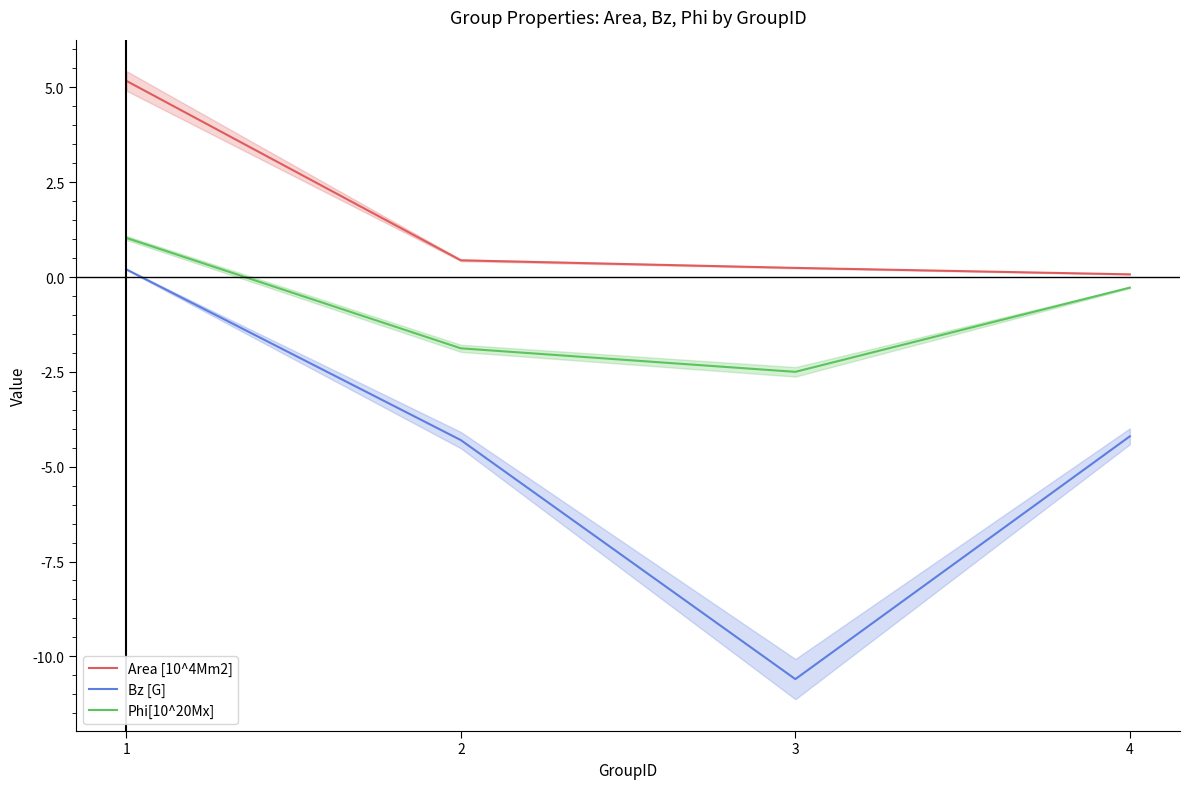

How many lines are shown in the chart?

3